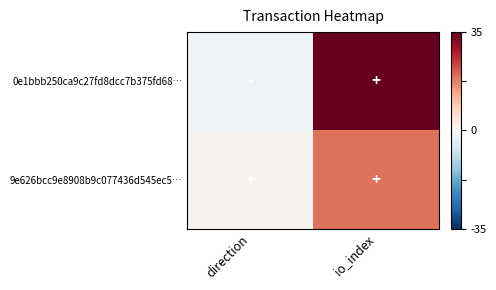

What is the greatest value displayed?

35